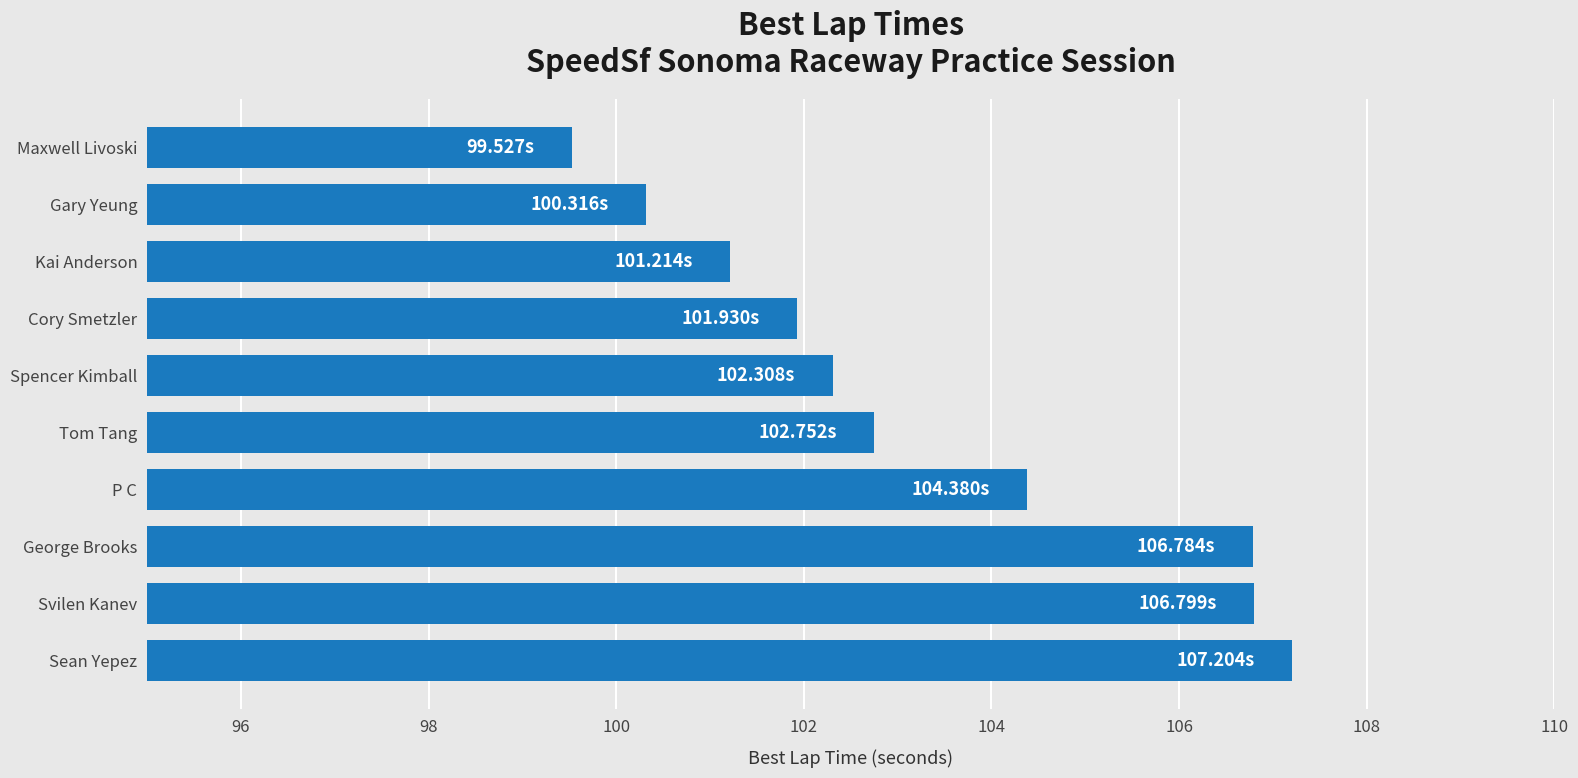

Are the bars grouped side by side (vs. stacked)?

No